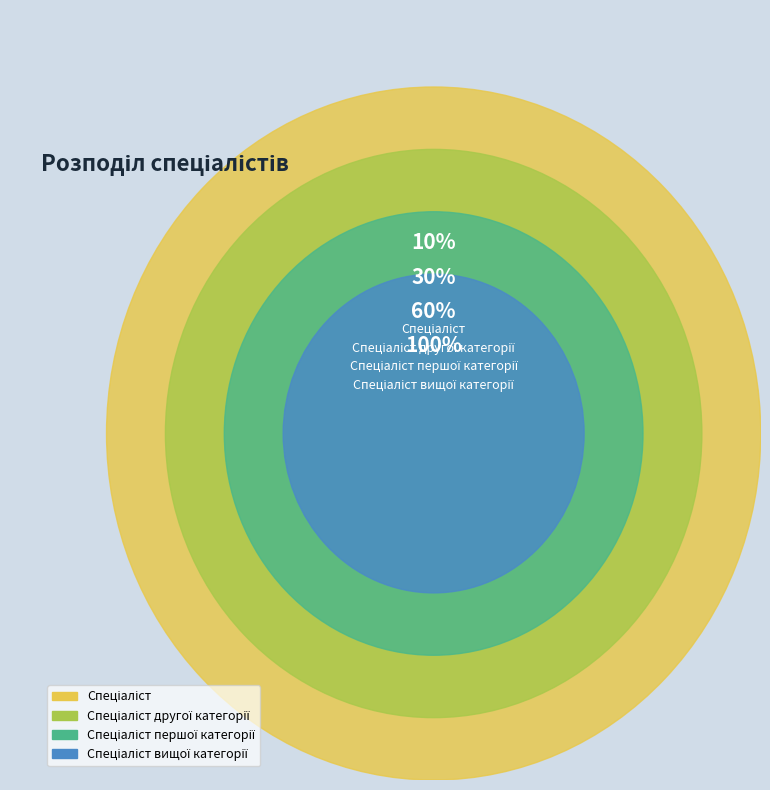

How many segments does this pie chart have?

4